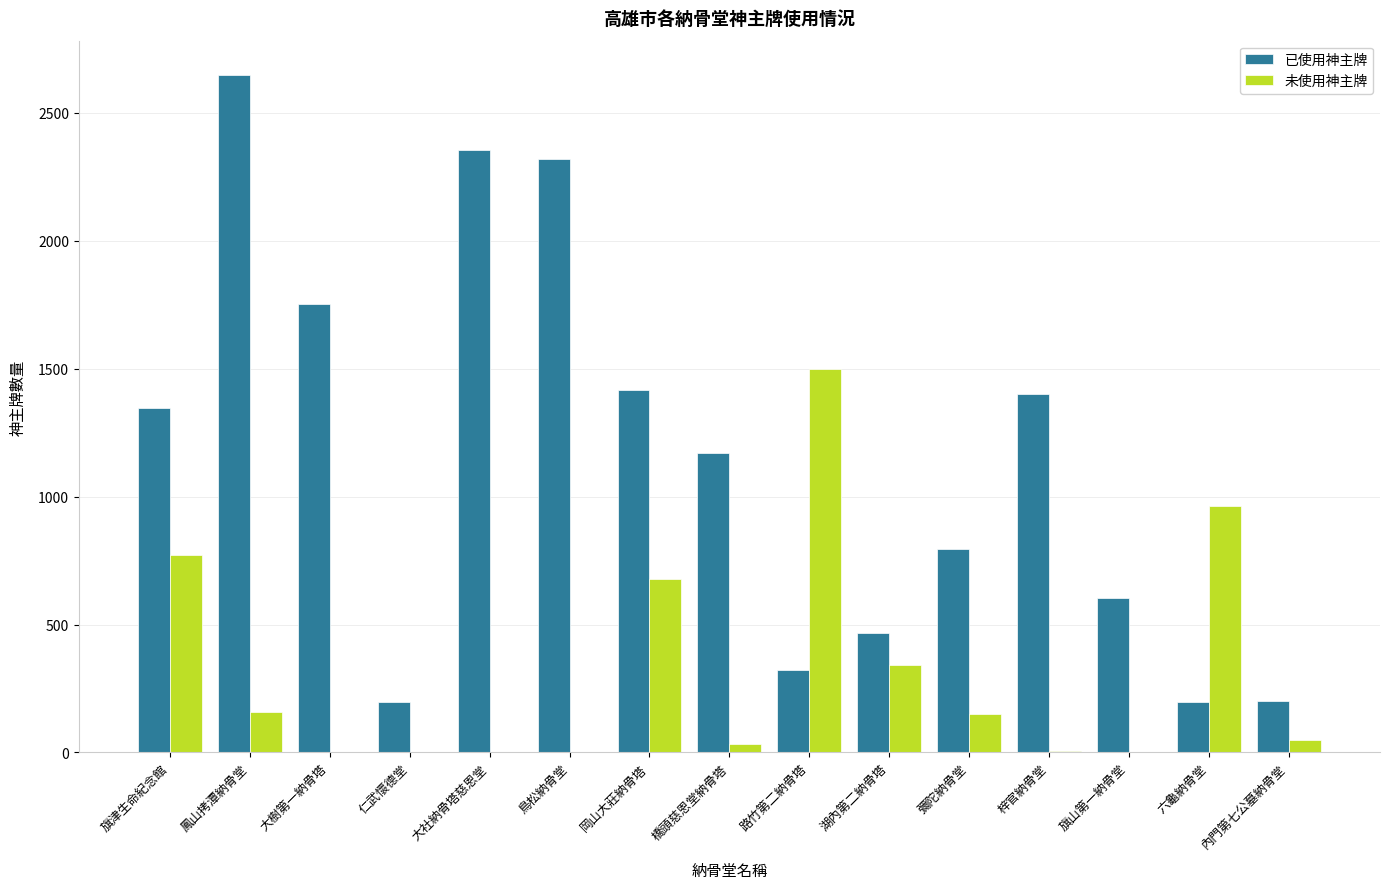

What is the sum of all 已使用神主牌 values?

17189